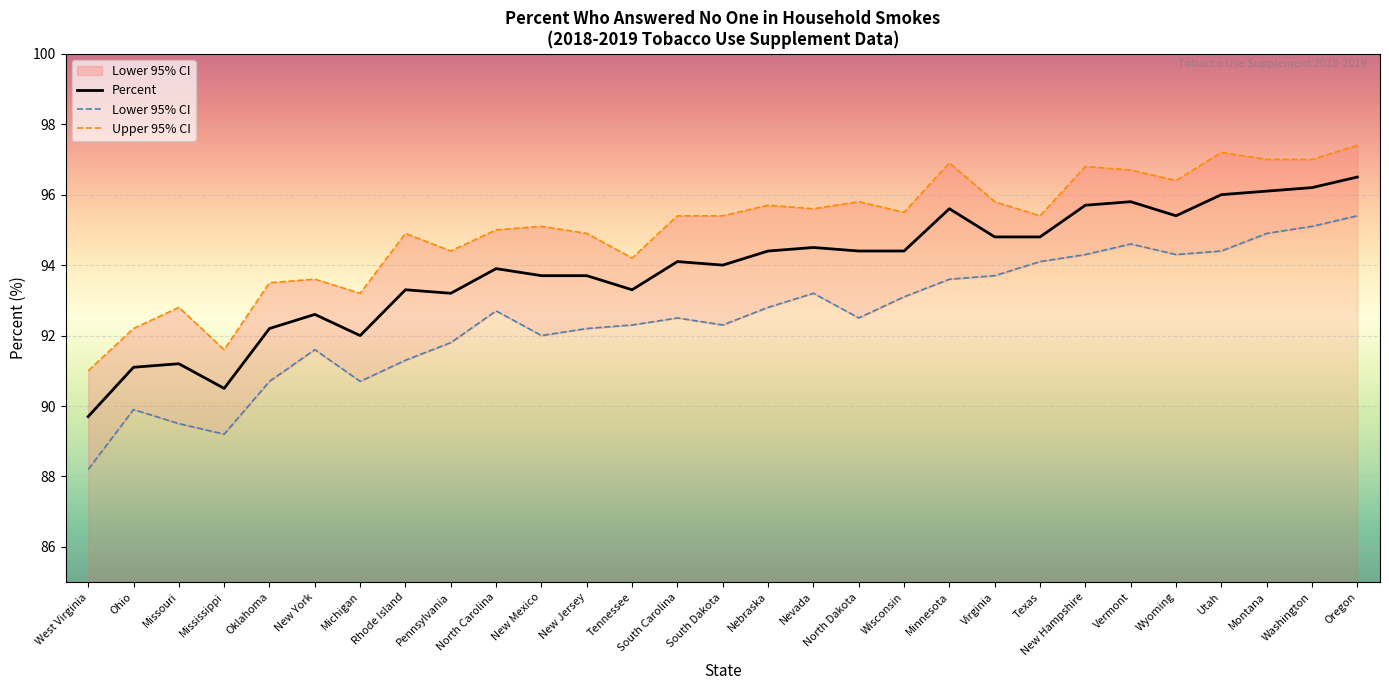

Rank the series at New Mexico from highest to lowest value.

Upper 95% CI, Percent, Lower 95% CI